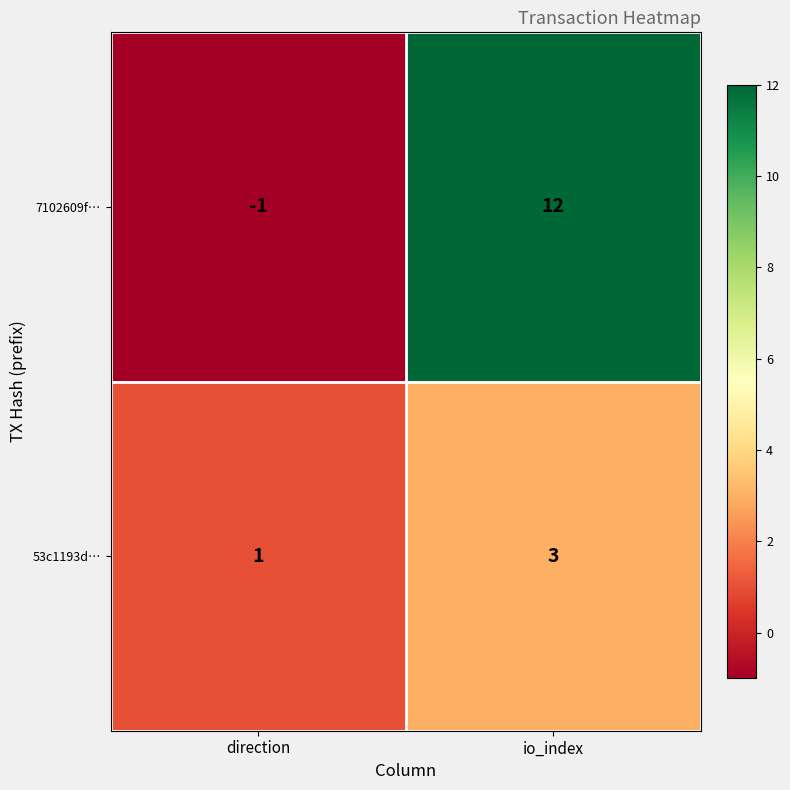

How many negative values does the 7102609f… series have?

1